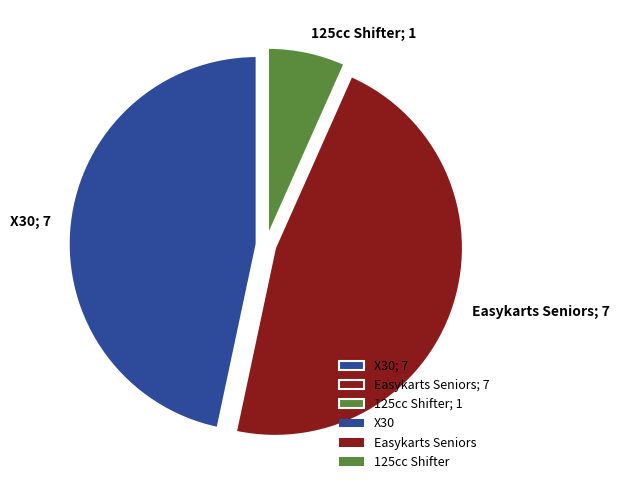

How many slices are in this pie chart?

3